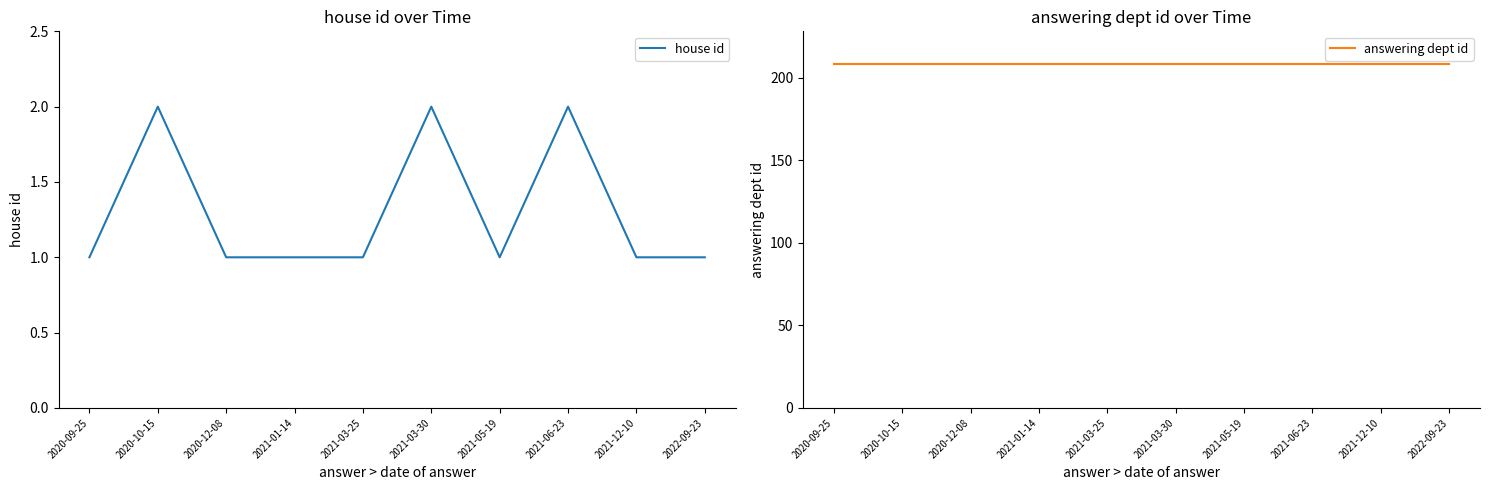

At which category does house id reach its first local peak?

2020-10-15